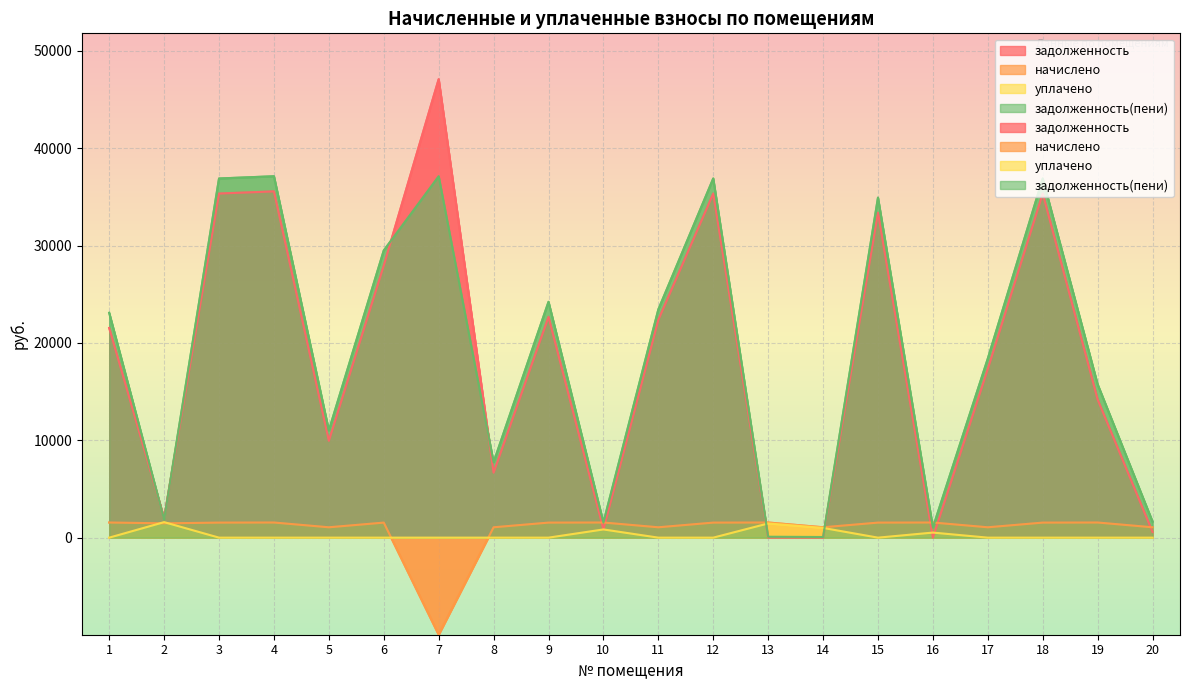

What is the difference between the maximum and minimum values in the начислено series?

11526.5